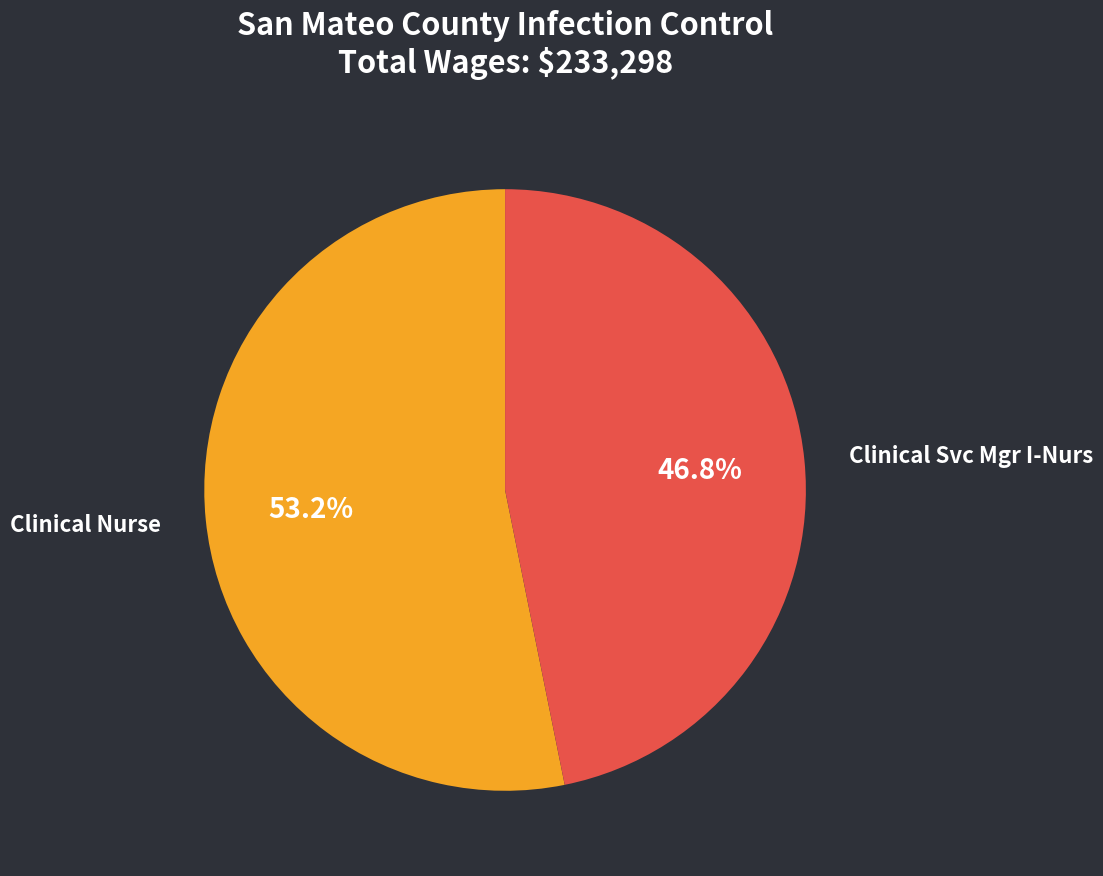

Between Clinical Svc Mgr I-Nurs and Clinical Nurse, which is larger?

Clinical Nurse